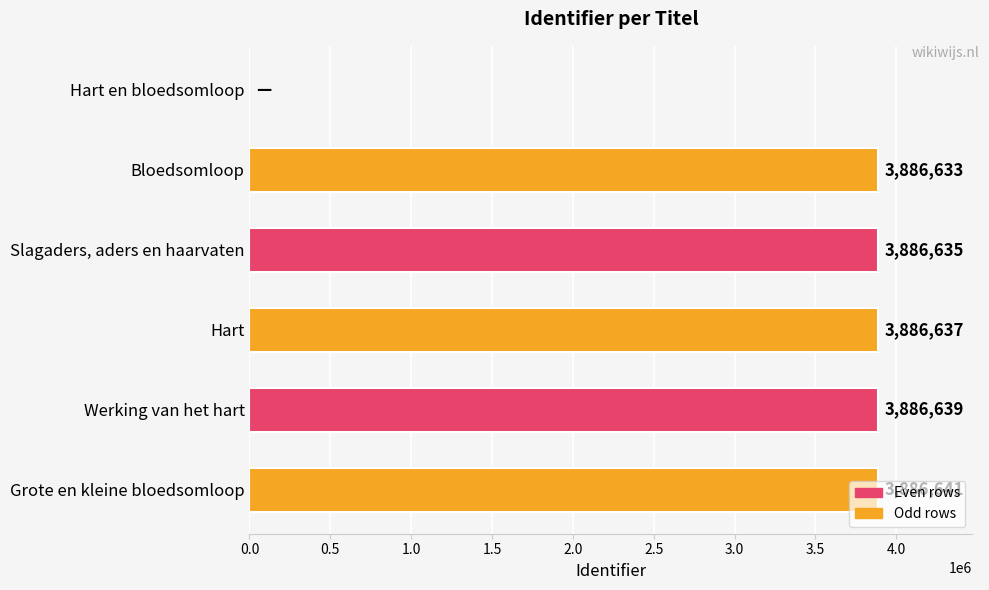

What is the greatest value displayed?

3886641